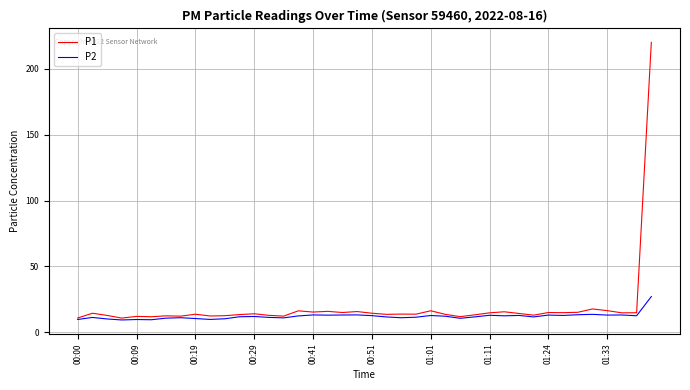

List the series in order of their peak value, lowest first.

P2, P1